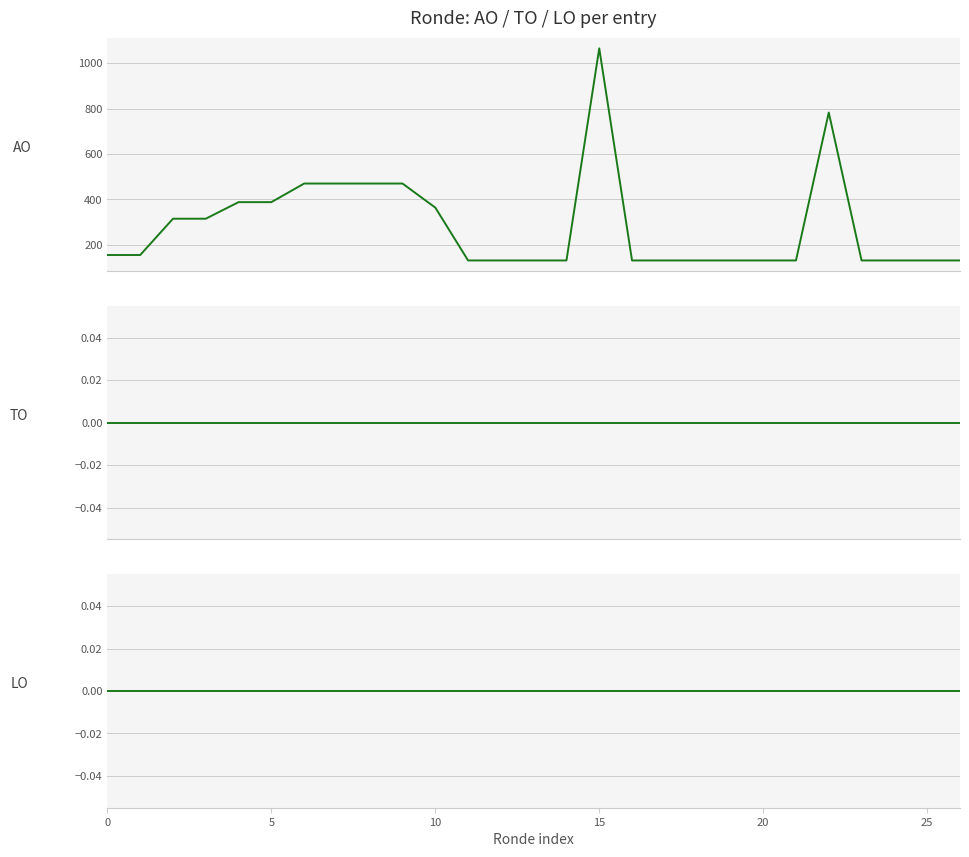

How many lines are shown in the chart?

3